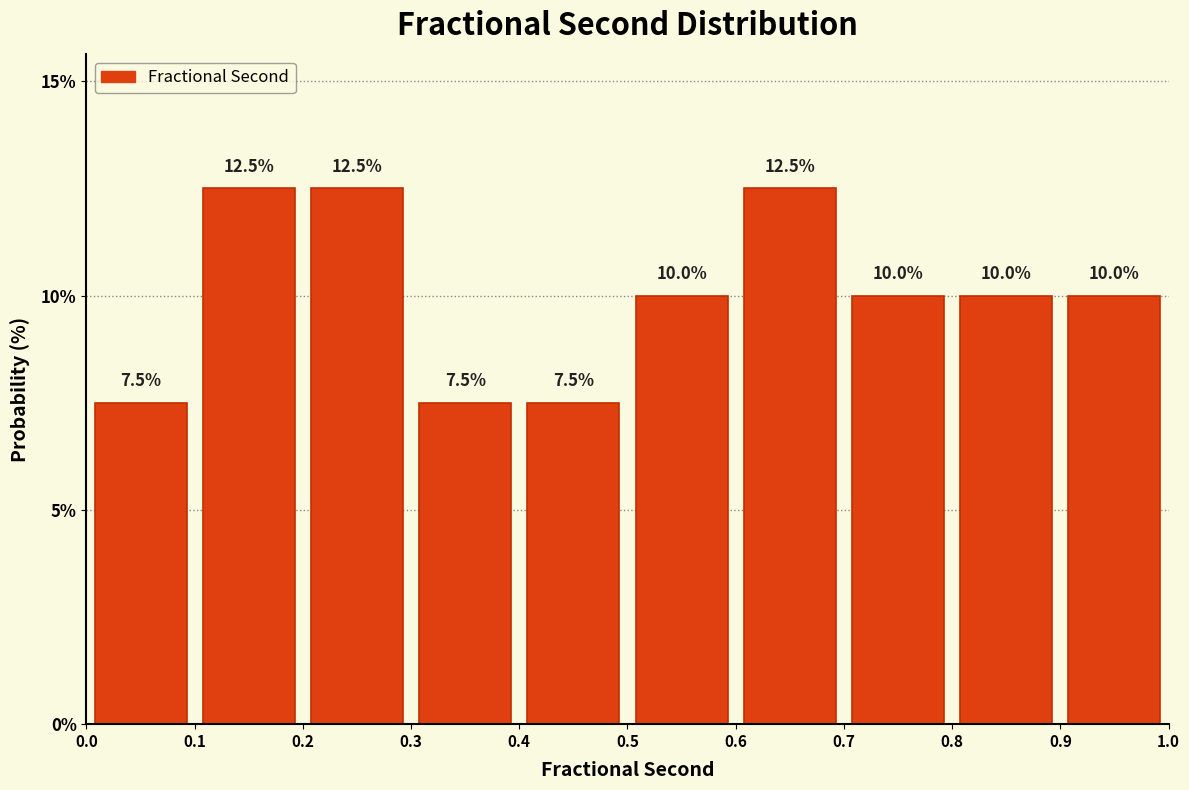

How tall is the bar that spans 0.3 to 0.4 on the x-axis?

7.5